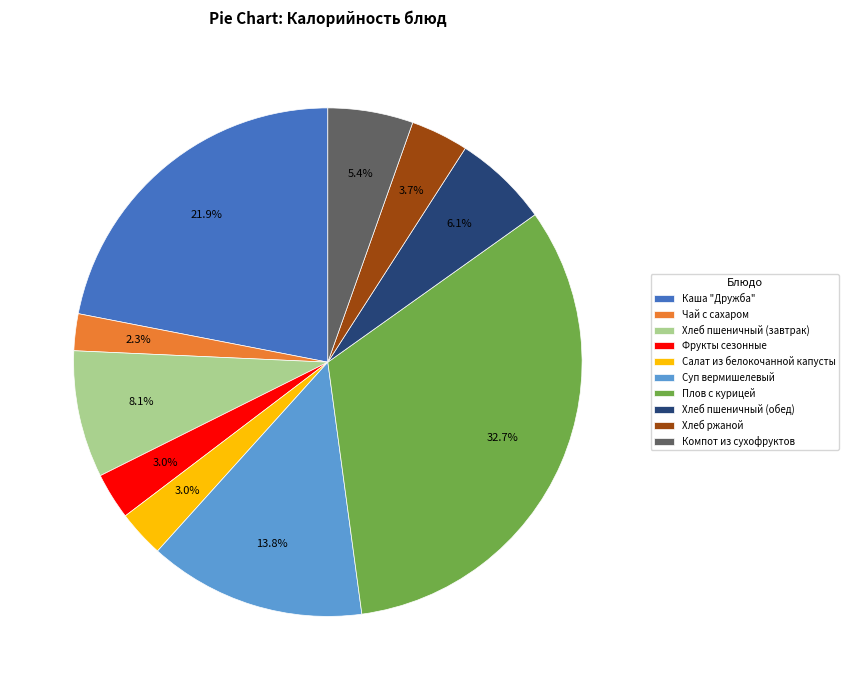

What portion of the pie excludes Чай с сахаром?

97.7%